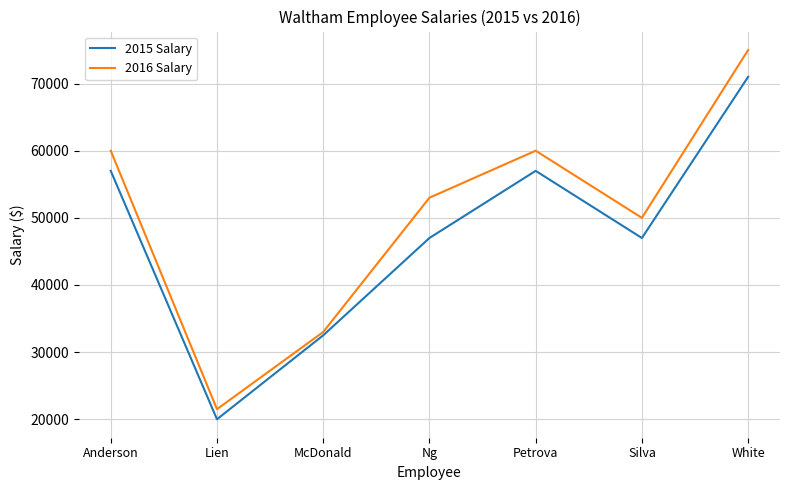

The value of 2016 Salary at Petrova is 60000. True or false?

True